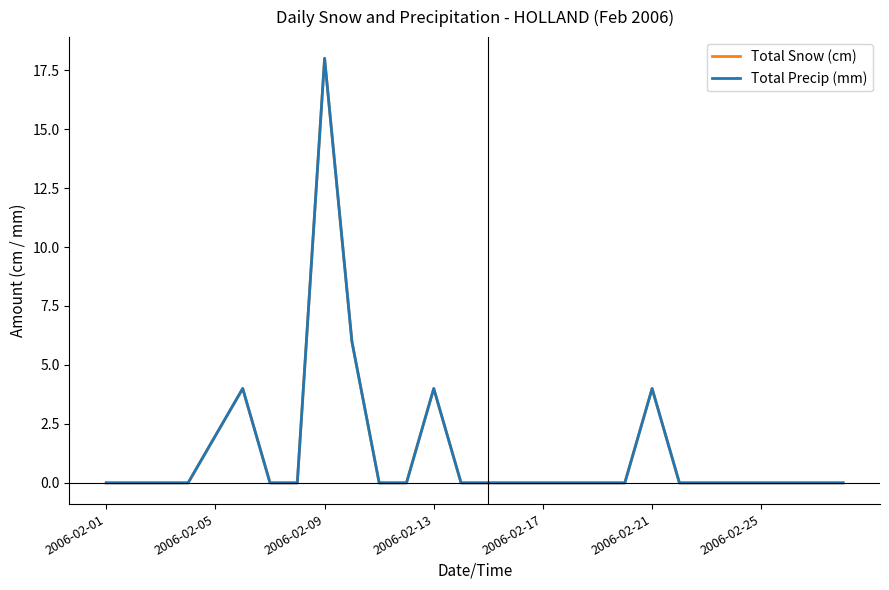

What is the difference between the maximum and minimum values in the Total Snow (cm) series?

18